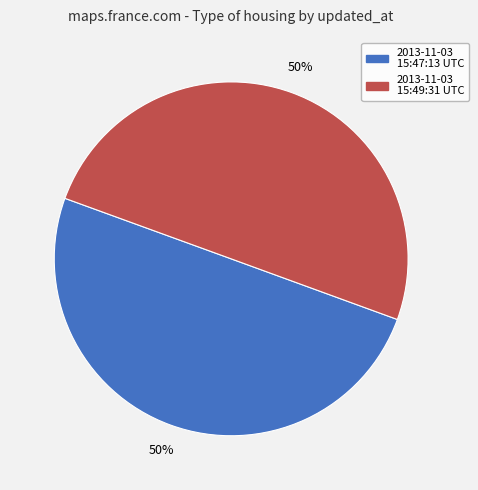

Approximately how many times larger is the value at 2013-11-03 15:47:13 UTC compared to 2013-11-03 15:49:31 UTC?

1.0